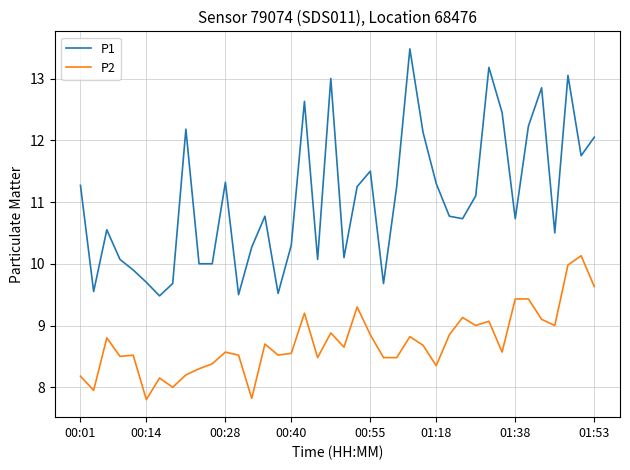

List the series in order of their overall mean, highest first.

P1, P2